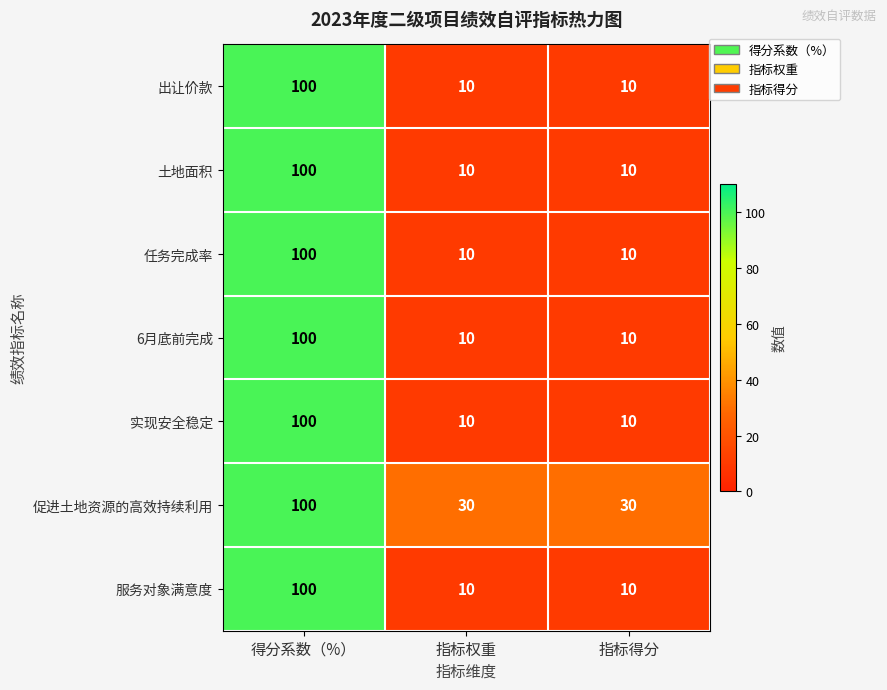

At which category does the chart reach its peak across all series?

得分系数（%）